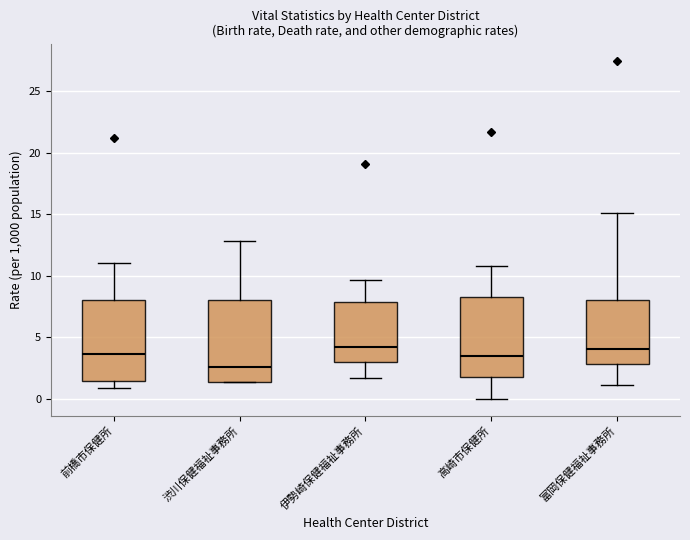

Where does the lower whisker of the box for 伊勢崎保健福祉事務所 end on the y-axis? The values are not printed on the chart, so give them approximately, as read against the axis.

1.5